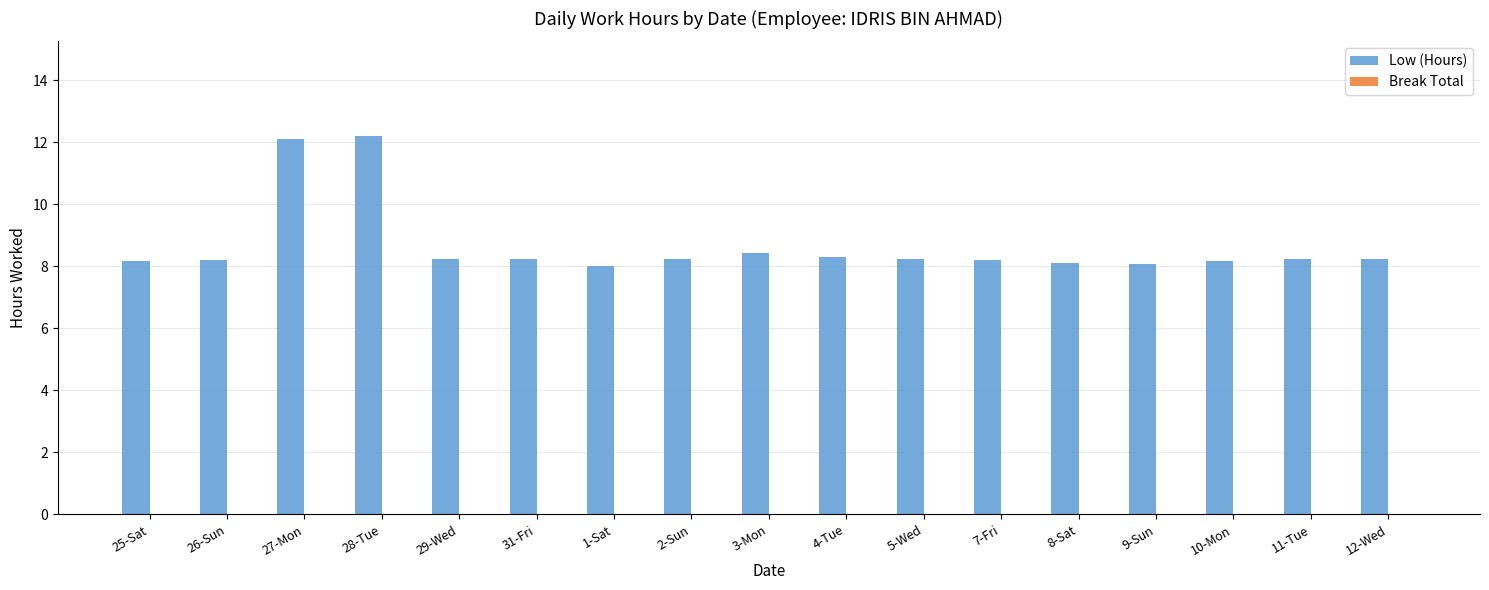

What position from the left is 26-Sun?

2